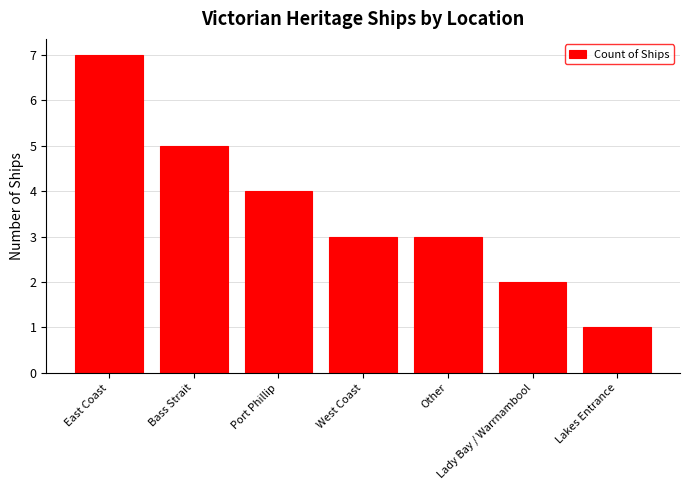

The chart shows a value of 3 at West Coast. True or false?

True